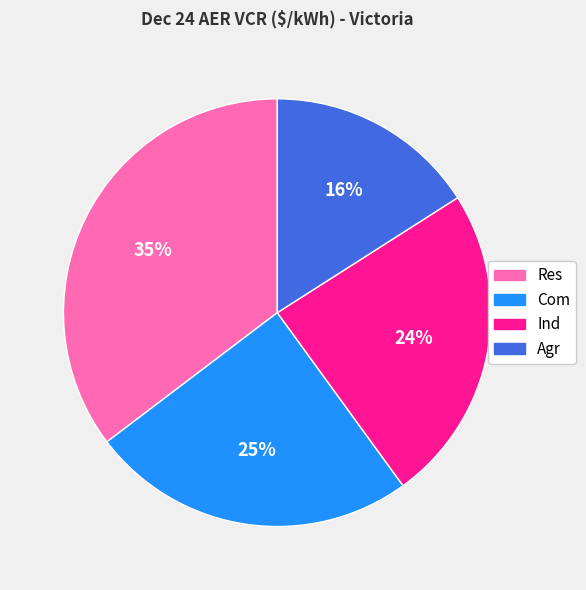

How many segments does this pie chart have?

4